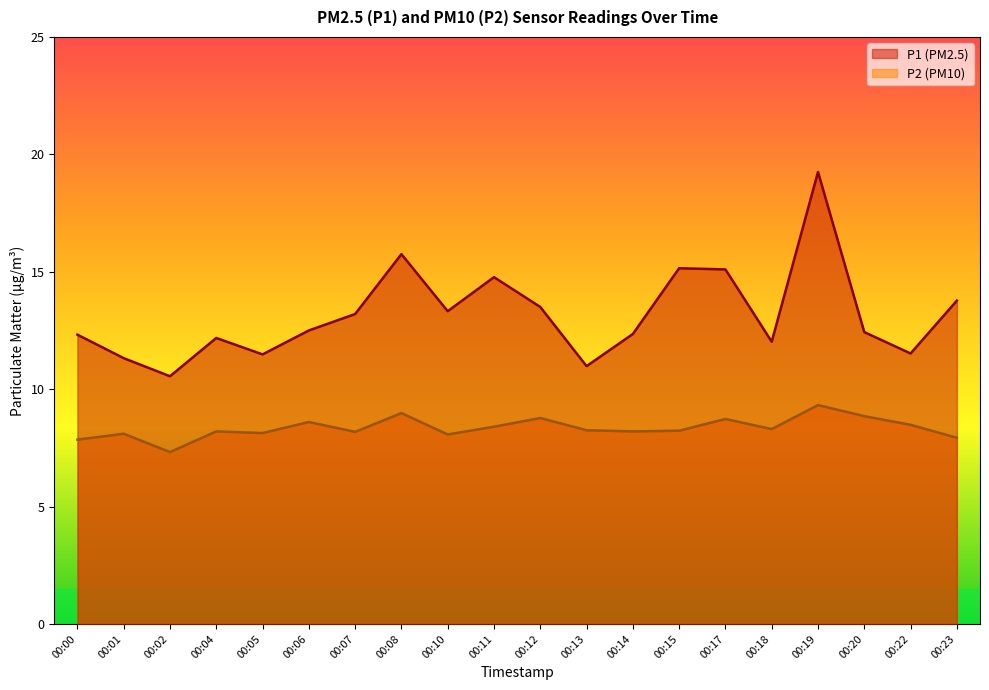

What is the total value across all series at 00:17?

23.8